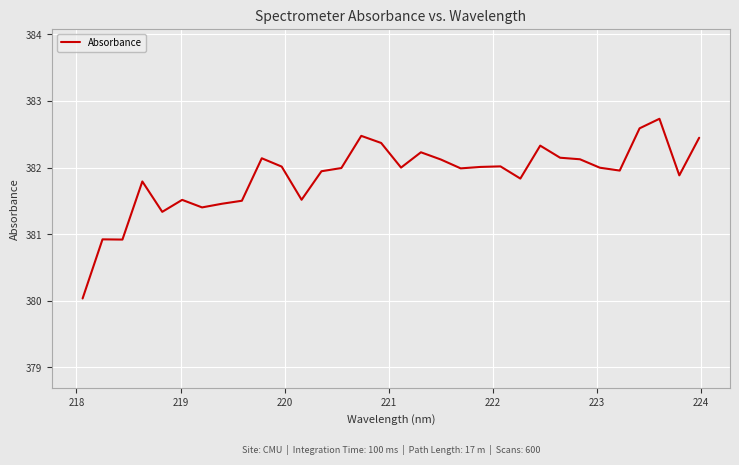

What is the smallest value displayed?

380.0